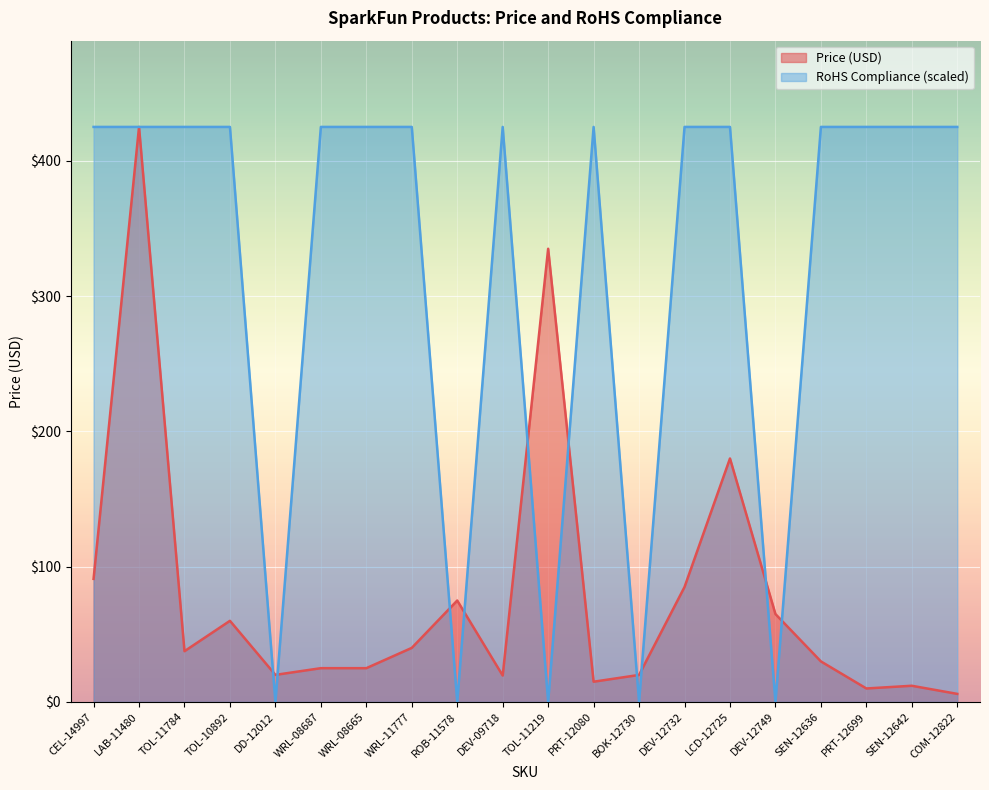

Which category has the lowest value in the Price (USD) series?

COM-12822